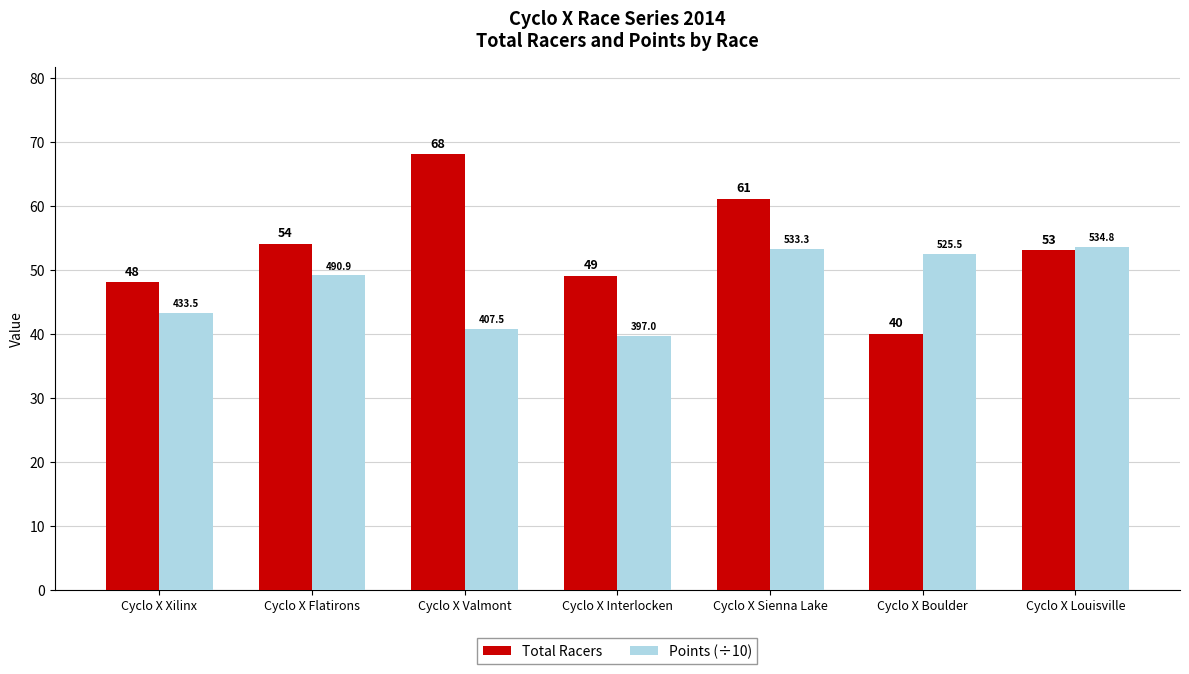

What is the difference between the Total Racers values at Cyclo X Louisville and Cyclo X Valmont?

15.0